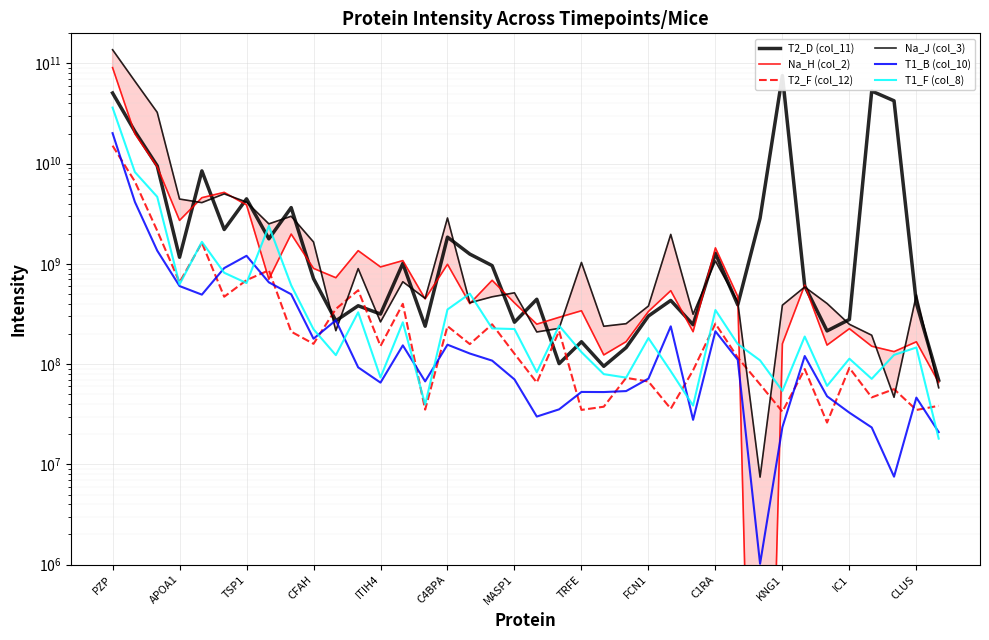

Is it true that T1_F (col_8) equals 41093728 at 23?

False